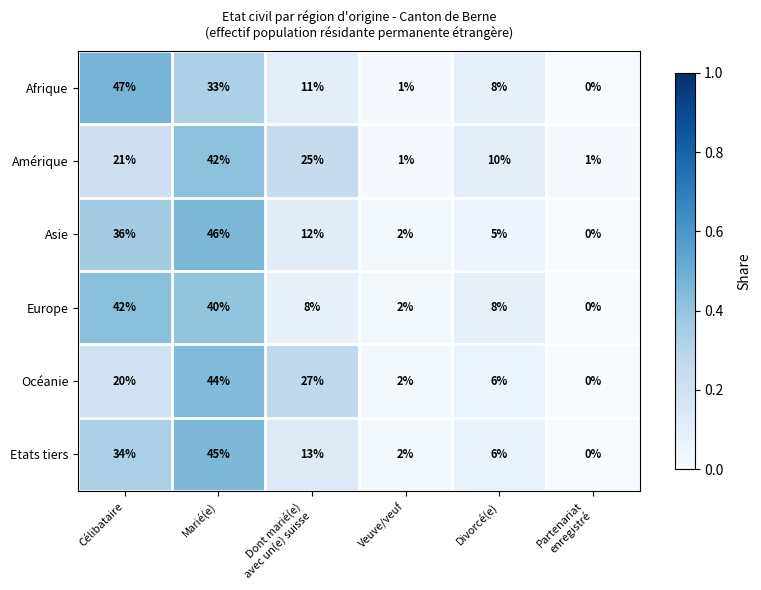

At how many categories does at least one series exceed 0?

6